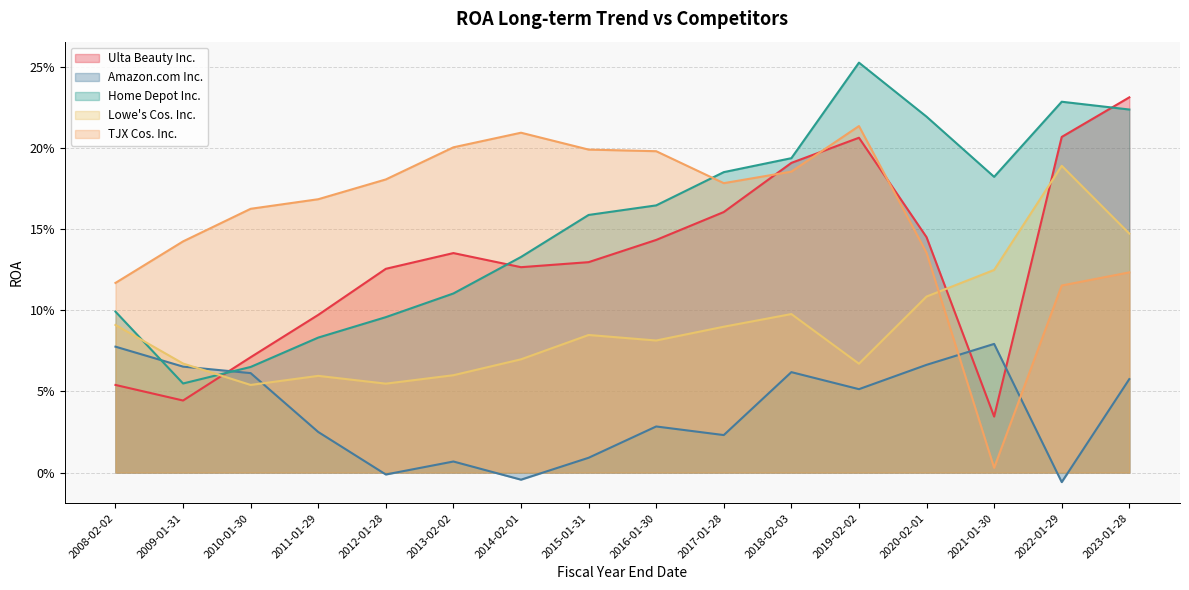

Which series has the largest range (max minus min)?

TJX Cos. Inc.